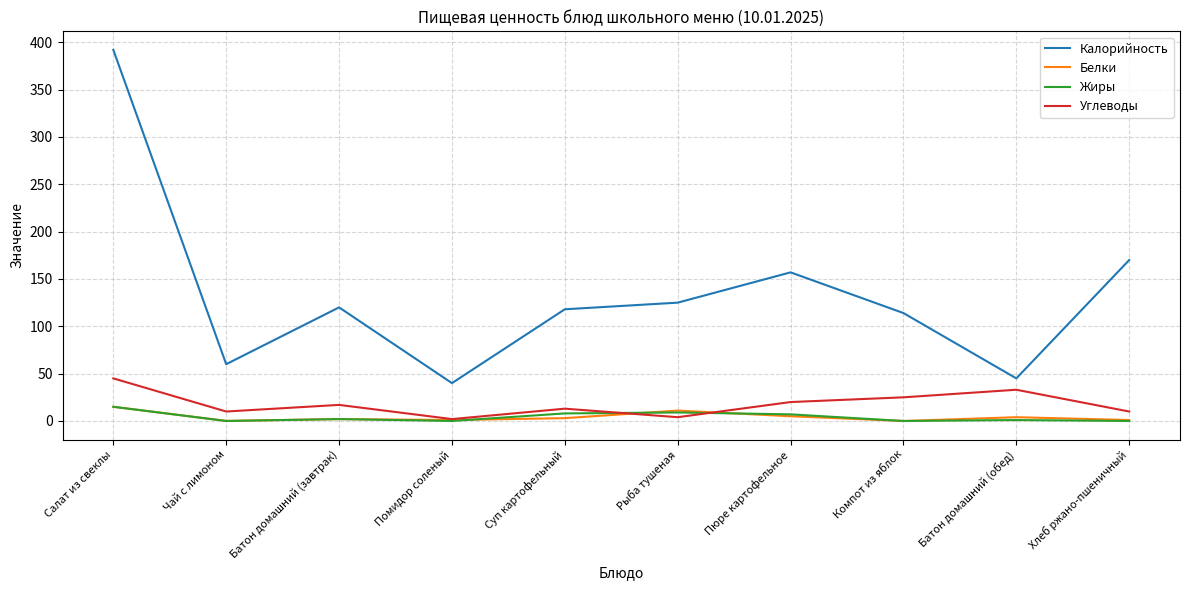

What is the spread (max minus min) of values at Батон домашний (завтрак)?

118.0